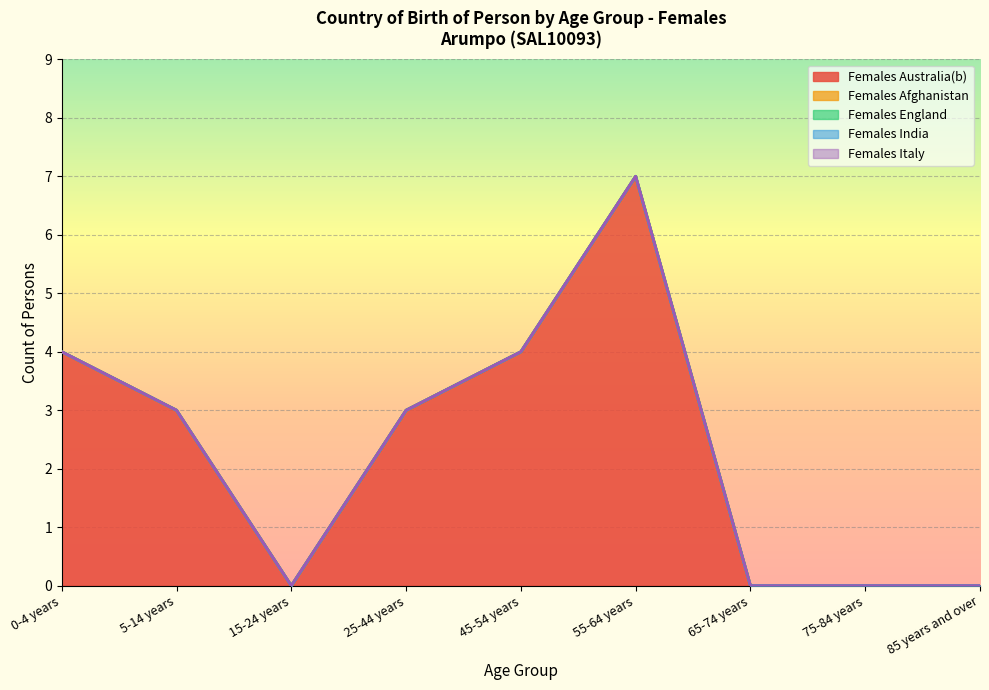

True or false: Females India and Females Italy cross at least once.

False